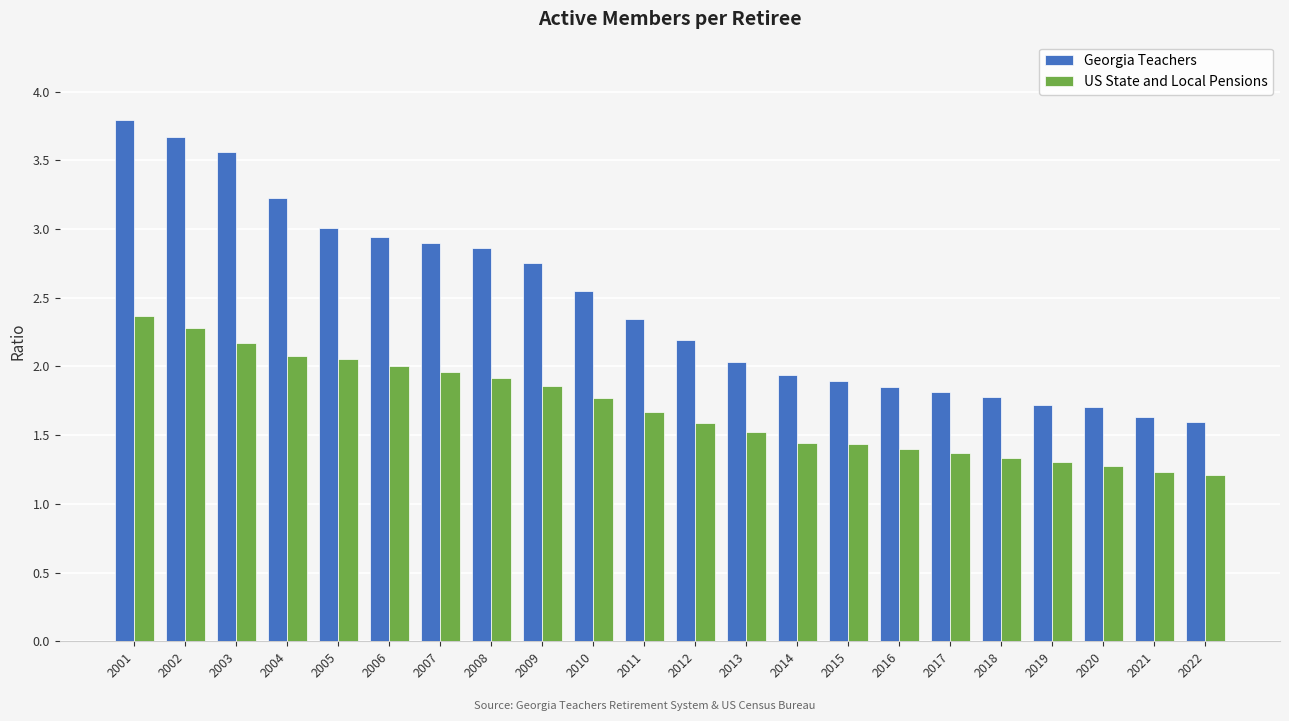

Rank the series by their maximum value, from highest to lowest.

Georgia Teachers, US State and Local Pensions